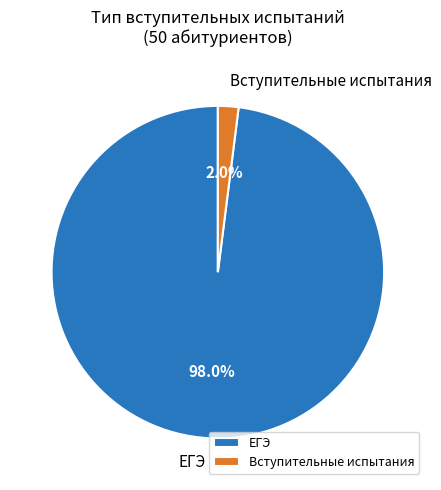

To the nearest percent, what is the combined percentage of ЕГЭ and Вступительные испытания?

100%